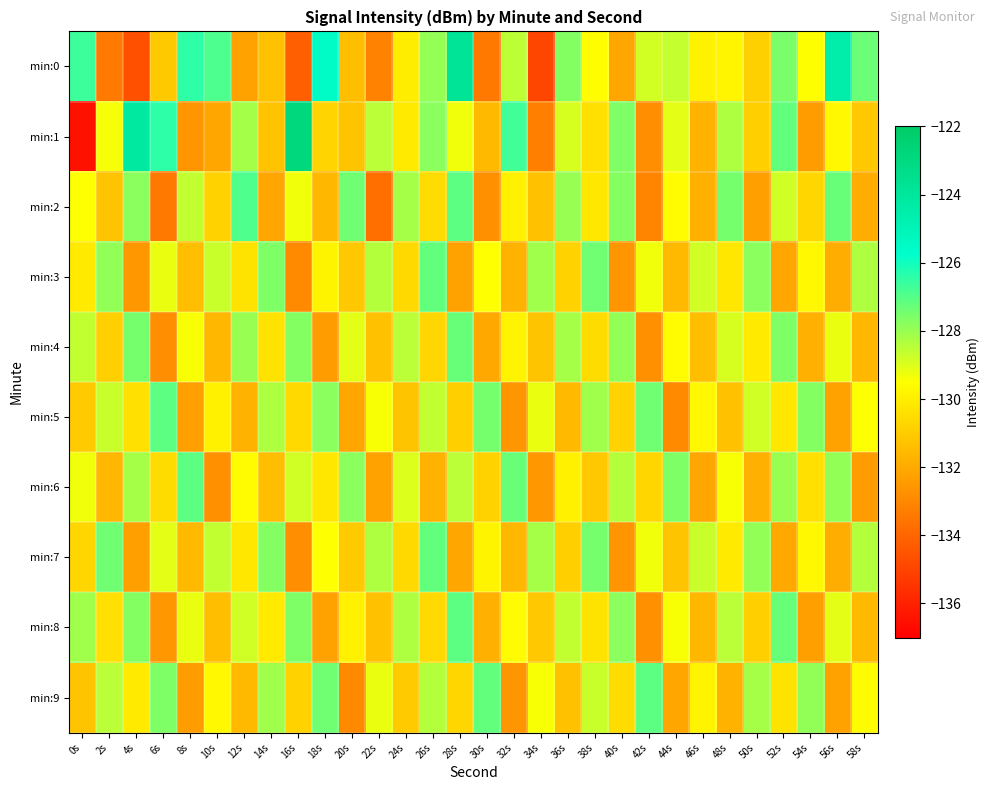

Rank the series at 42s from highest to lowest value.

min:9, min:5, min:0, min:3, min:7, min:6, min:4, min:8, min:1, min:2